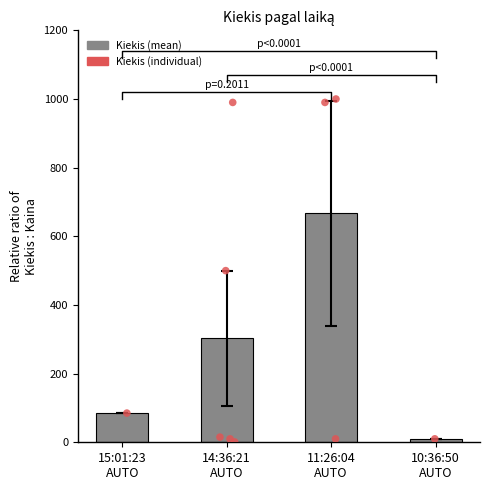

Which has a higher value, 14:36:21
AUTO or 11:26:04
AUTO?

11:26:04
AUTO